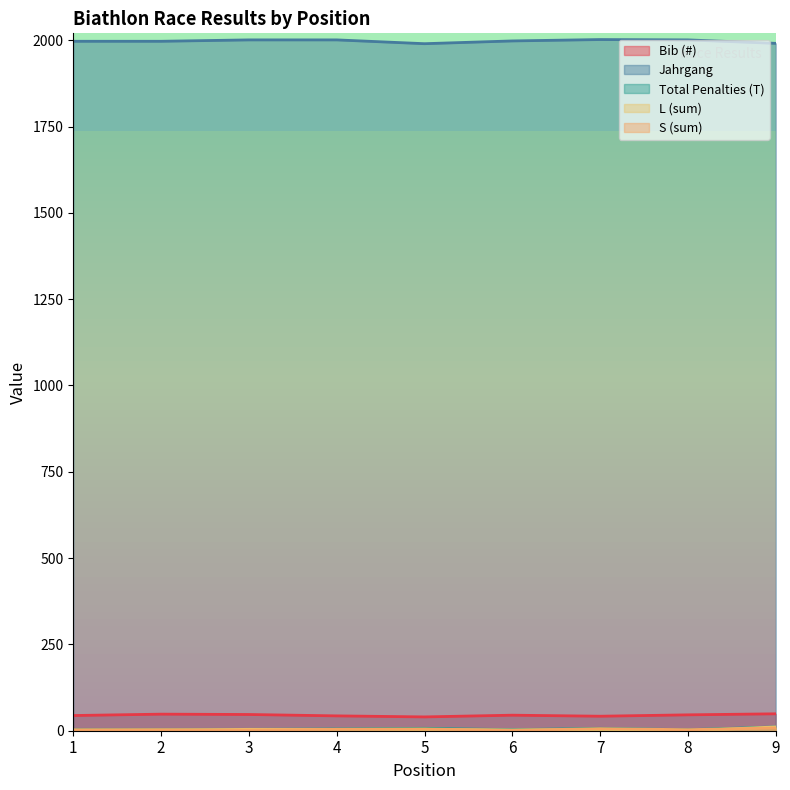

True or false: L (sum) has a value of 2 at 6.

True